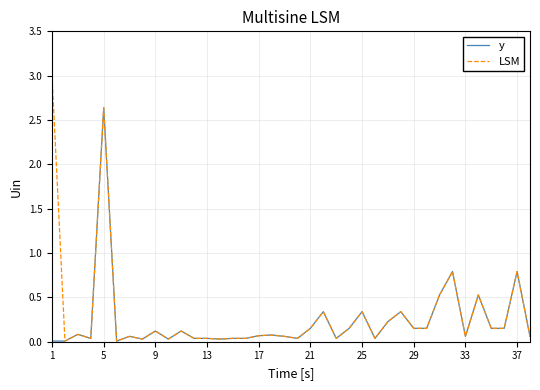

List the series in order of their peak value, lowest first.

y, LSM